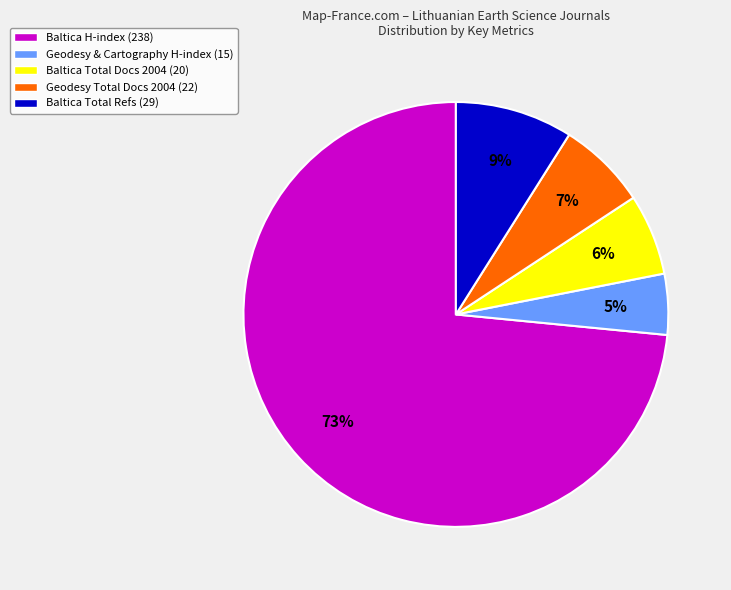

Count the number of slices in the pie.

5